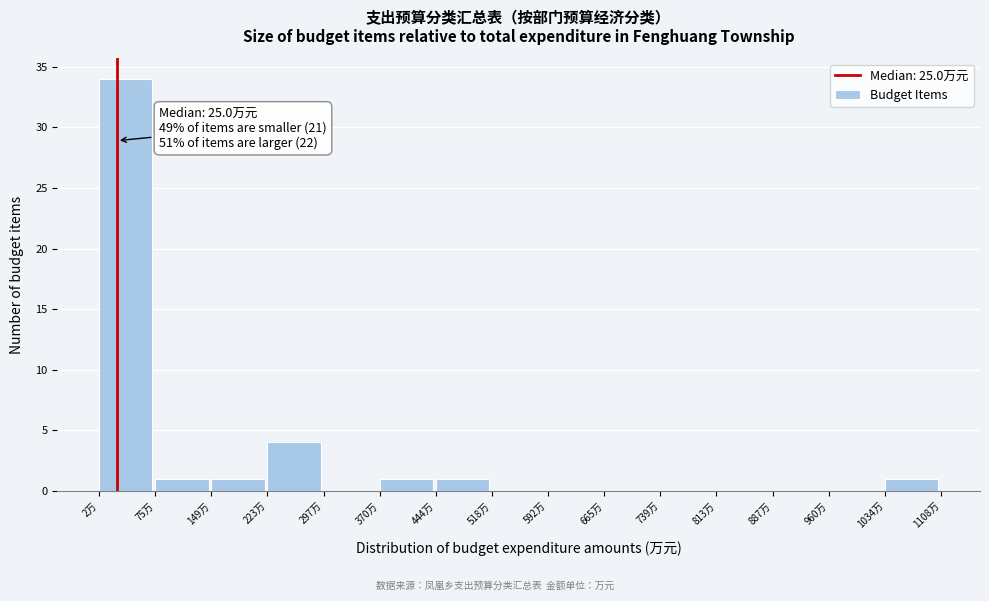

Over which range of the x-axis is the bar tallest?

0 to 80